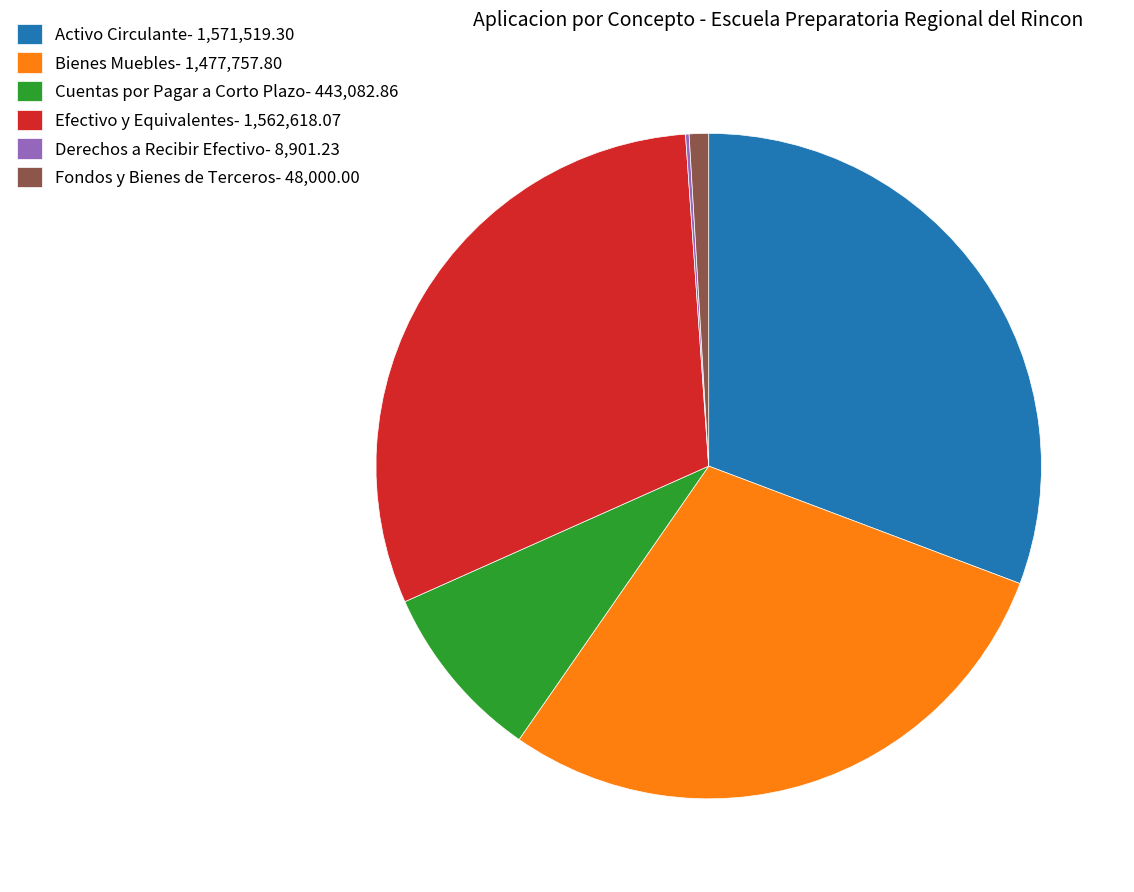

Does Bienes Muebles- 1,477,757.80 represent more than half of the total?

No